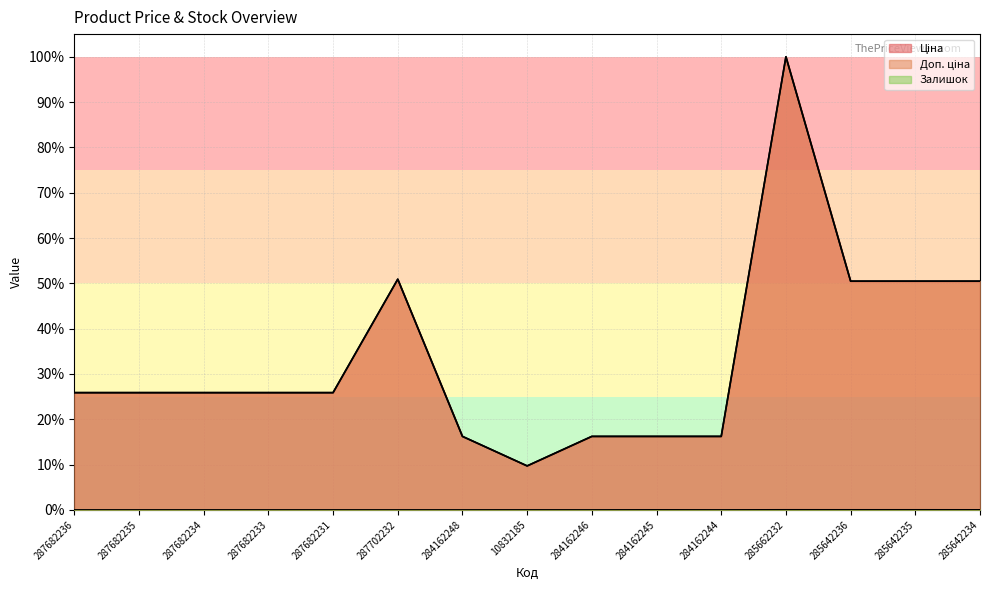

True or false: Доп. ціна and Ціна cross at least once.

False